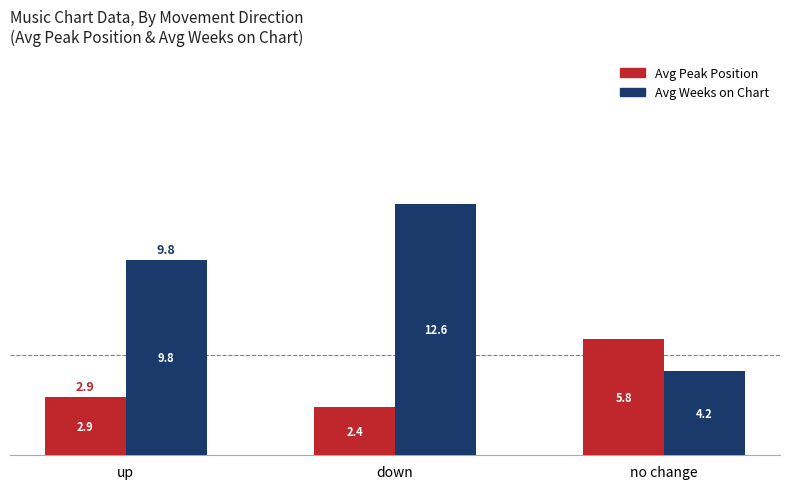

Where is Avg Peak Position nearest to the value 4?

up